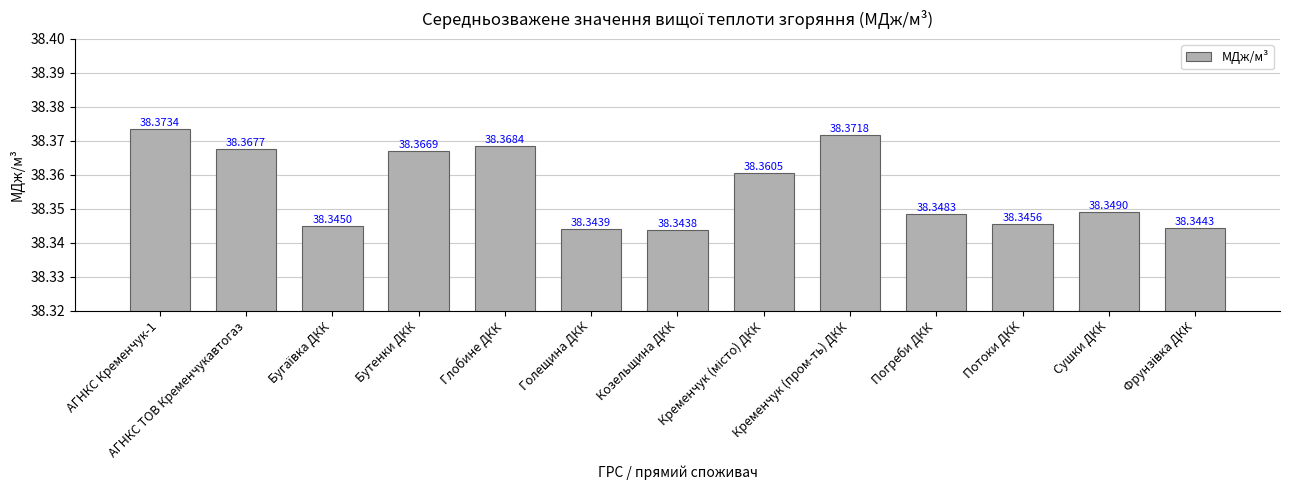

What is the average value?

38.4